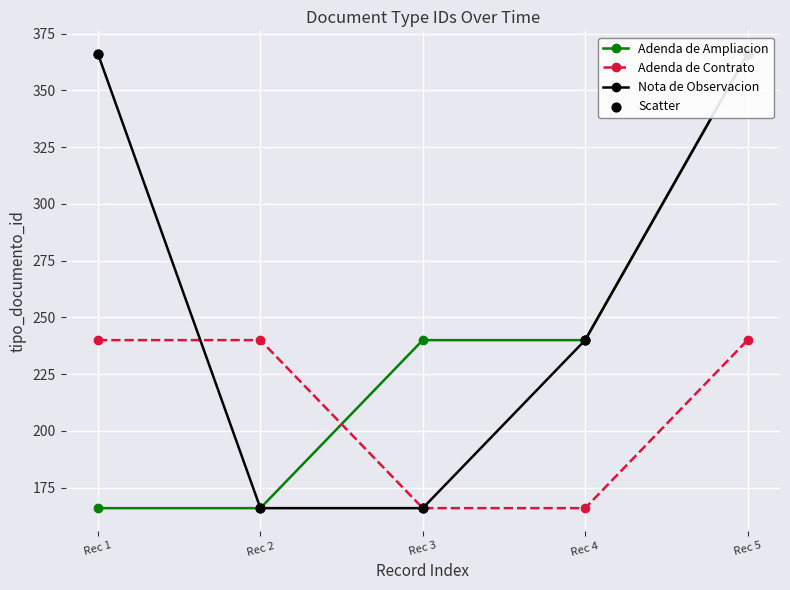

Which series has the widest spread of Y values?

Adenda de Ampliacion